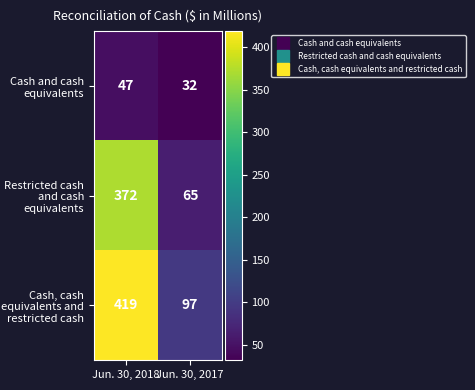

Which series has the largest total across all categories?

Cash, cash equivalents and restricted cash